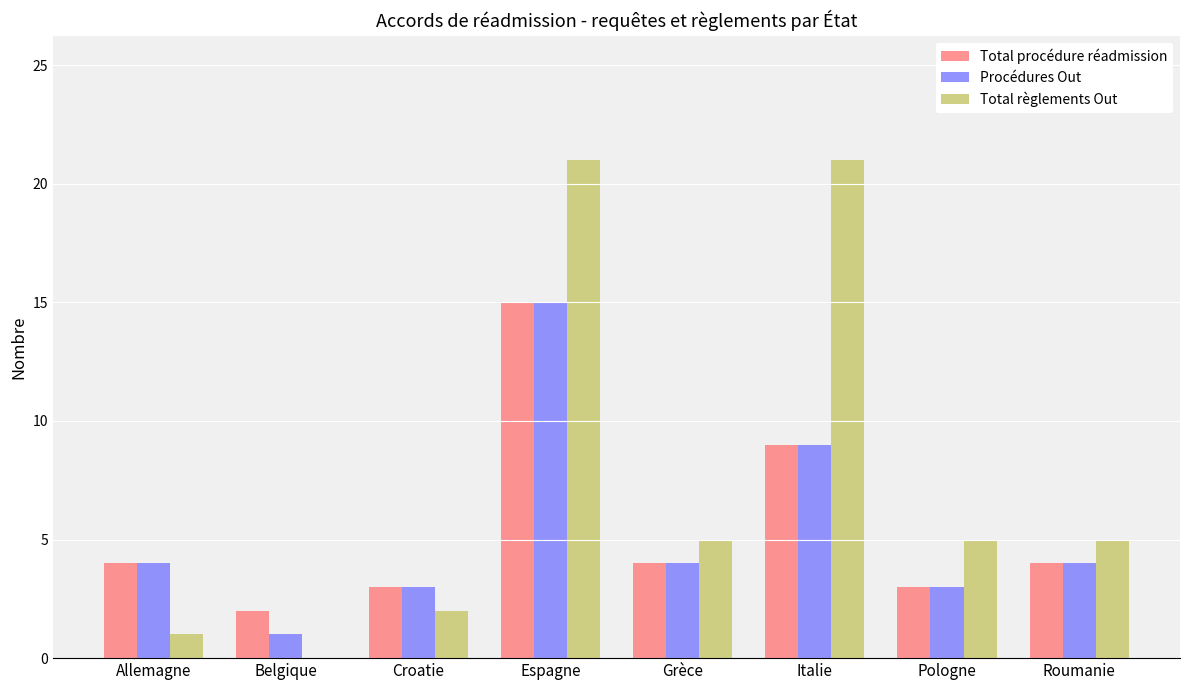

Is the value of Total procédure réadmission at Grèce greater than the value of Procédures Out at Belgique?

Yes